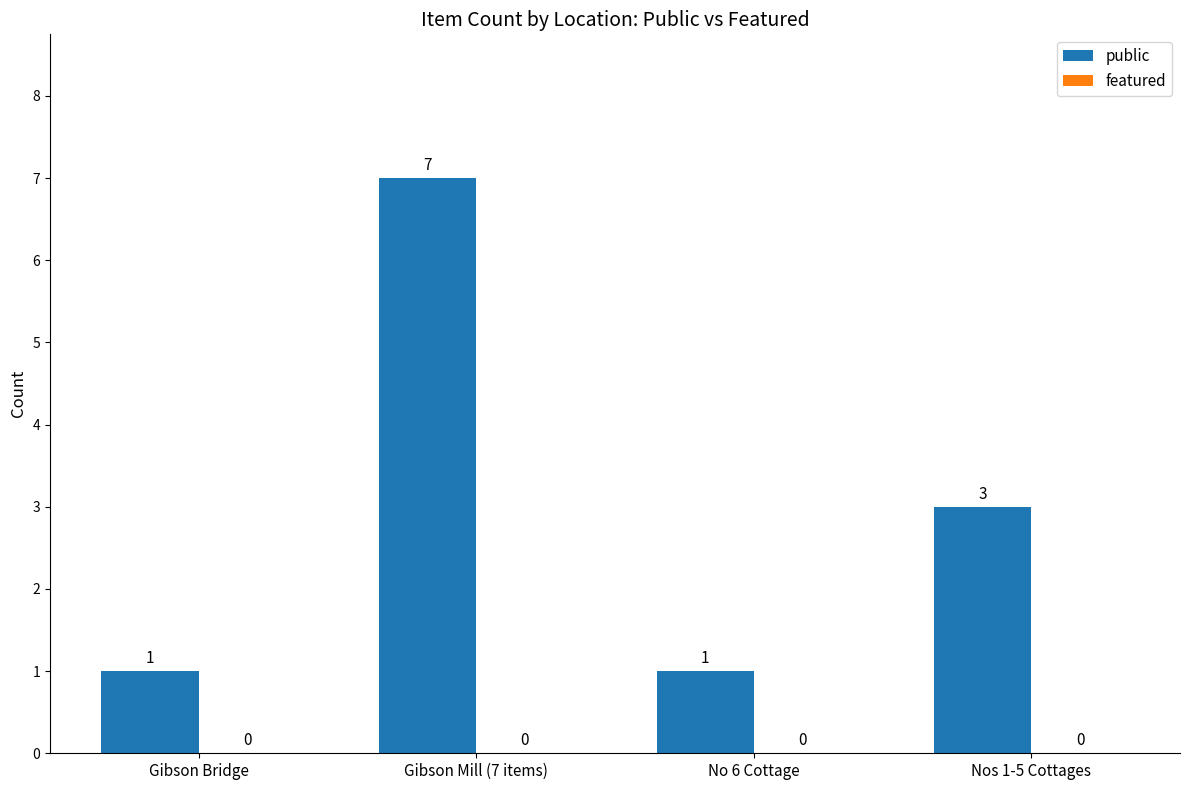

What is the greatest value displayed?

7